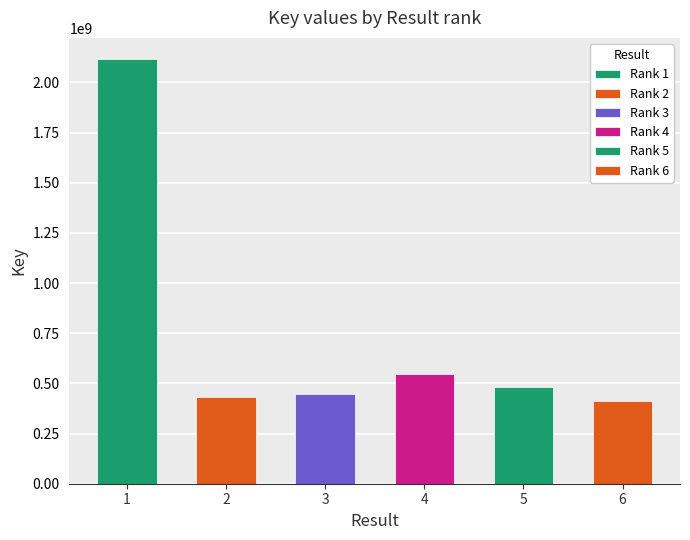

What is the change in value from 2 to 4?

+111639657